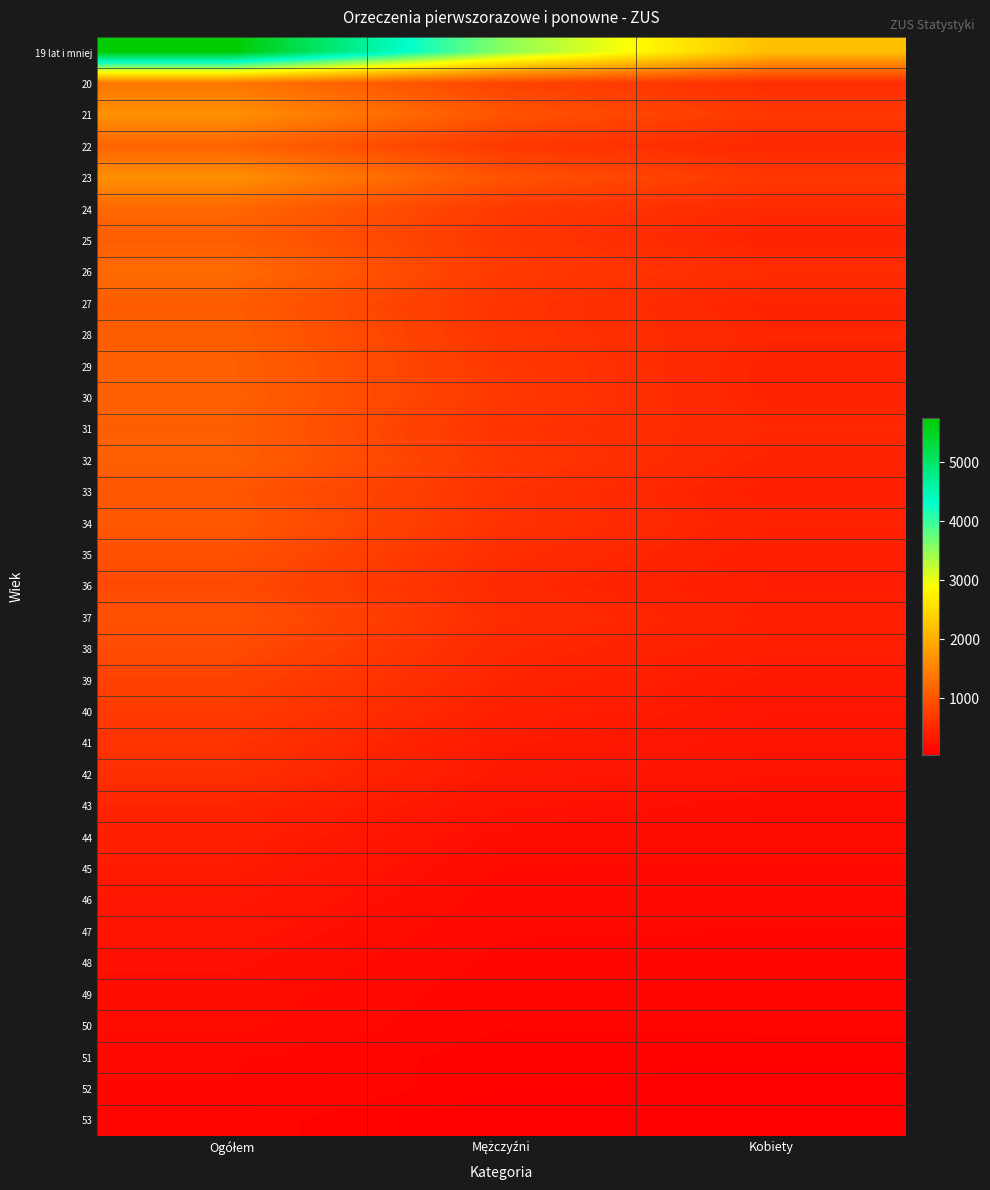

Reading right to left, transcribe all the data shown in this chart.

19 lat i mniej: Kobiety=2167	Mężczyźni=3566	Ogółem=5746
20: Kobiety=564	Mężczyźni=810	Ogółem=1374
21: Kobiety=676	Mężczyźni=995	Ogółem=1672
22: Kobiety=484	Mężczyźni=682	Ogółem=1166
23: Kobiety=672	Mężczyźni=988	Ogółem=1661
24: Kobiety=508	Mężczyźni=695	Ogółem=1203
25: Kobiety=430	Mężczyźni=663	Ogółem=1093
26: Kobiety=547	Mężczyźni=703	Ogółem=1250
27: Kobiety=448	Mężczyźni=633	Ogółem=1081
28: Kobiety=472	Mężczyźni=636	Ogółem=1108
29: Kobiety=448	Mężczyźni=674	Ogółem=1122
30: Kobiety=453	Mężczyźni=678	Ogółem=1131
31: Kobiety=492	Mężczyźni=619	Ogółem=1111
32: Kobiety=450	Mężczyźni=670	Ogółem=1120
33: Kobiety=401	Mężczyźni=606	Ogółem=1007
34: Kobiety=429	Mężczyźni=605	Ogółem=1034
35: Kobiety=389	Mężczyźni=560	Ogółem=949
36: Kobiety=370	Mężczyźni=511	Ogółem=881
37: Kobiety=413	Mężczyźni=549	Ogółem=962
38: Kobiety=392	Mężczyźni=500	Ogółem=892
39: Kobiety=317	Mężczyźni=466	Ogółem=783
40: Kobiety=292	Mężczyźni=411	Ogółem=703
41: Kobiety=273	Mężczyźni=340	Ogółem=613
42: Kobiety=252	Mężczyźni=324	Ogółem=576
43: Kobiety=201	Mężczyźni=257	Ogółem=458
44: Kobiety=193	Mężczyźni=205	Ogółem=398
45: Kobiety=172	Mężczyźni=176	Ogółem=349
46: Kobiety=151	Mężczyźni=156	Ogółem=307
47: Kobiety=131	Mężczyźni=138	Ogółem=269
48: Kobiety=108	Mężczyźni=123	Ogółem=231
49: Kobiety=104	Mężczyźni=103	Ogółem=207
50: Kobiety=98	Mężczyźni=92	Ogółem=190
51: Kobiety=68	Mężczyźni=69	Ogółem=137
52: Kobiety=64	Mężczyźni=69	Ogółem=133
53: Kobiety=60	Mężczyźni=45	Ogółem=105